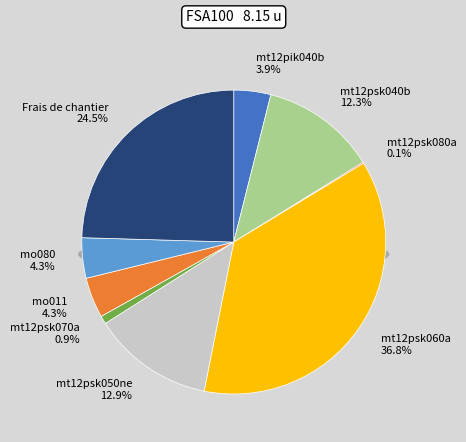

To the nearest percent, what percentage of the pie is mt12psk070a?

1%